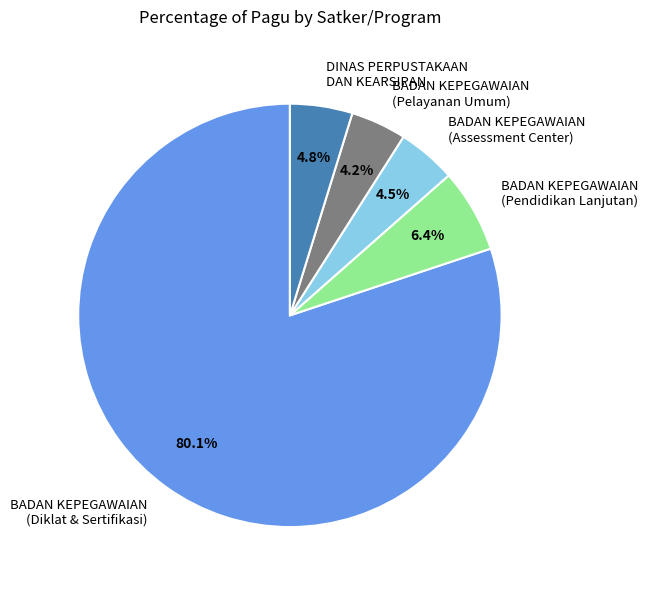

To the nearest percent, what is the combined percentage of DINAS PERPUSTAKAAN DAN KEARSIPAN and BADAN KEPEGAWAIAN (Pendidikan Lanjutan)?

11%